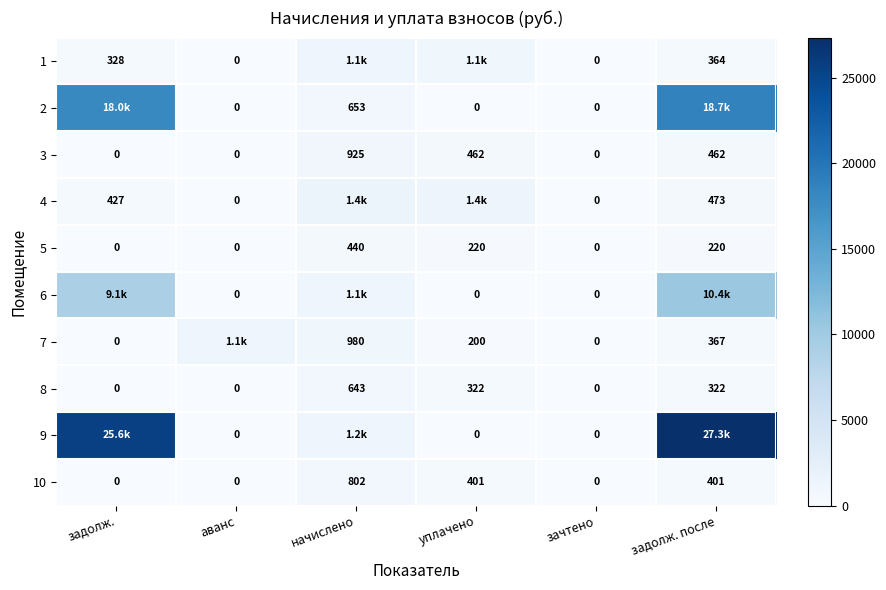

At which label does 10 first exceed 401?

начислено